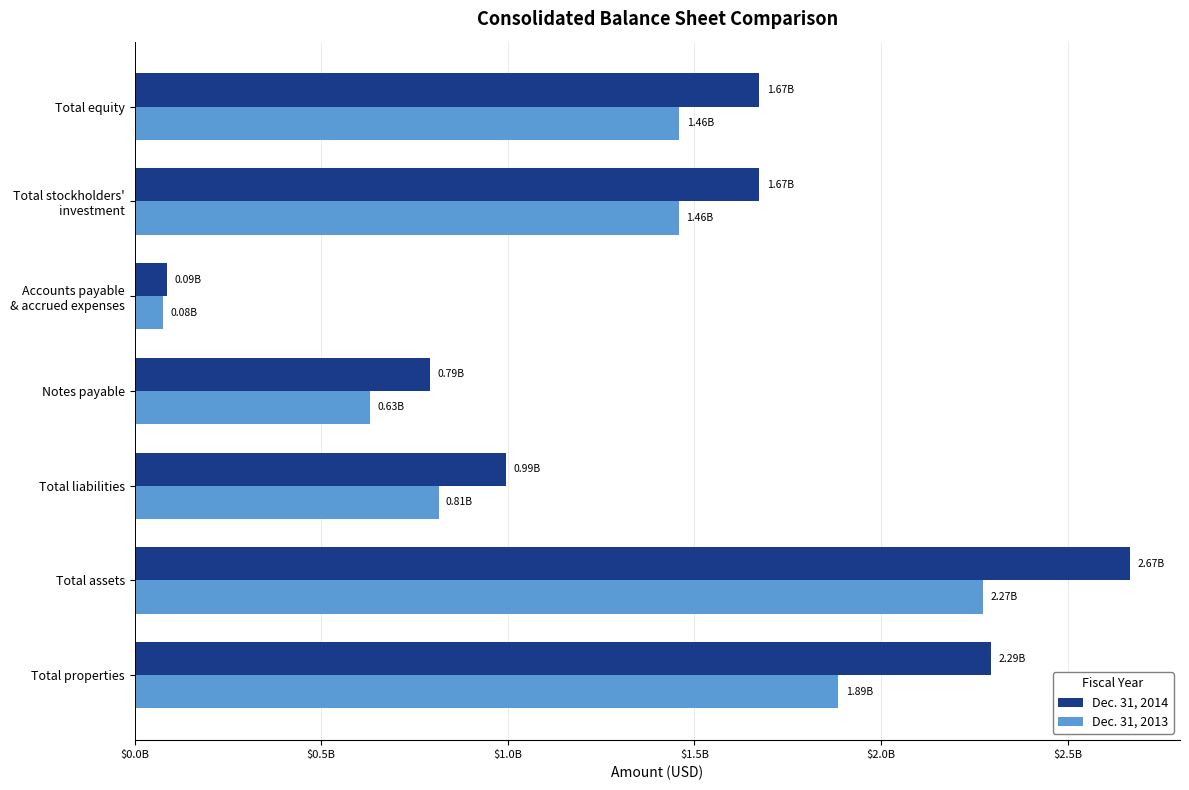

What are all the series names shown in the legend?

Dec. 31, 2014, Dec. 31, 2013